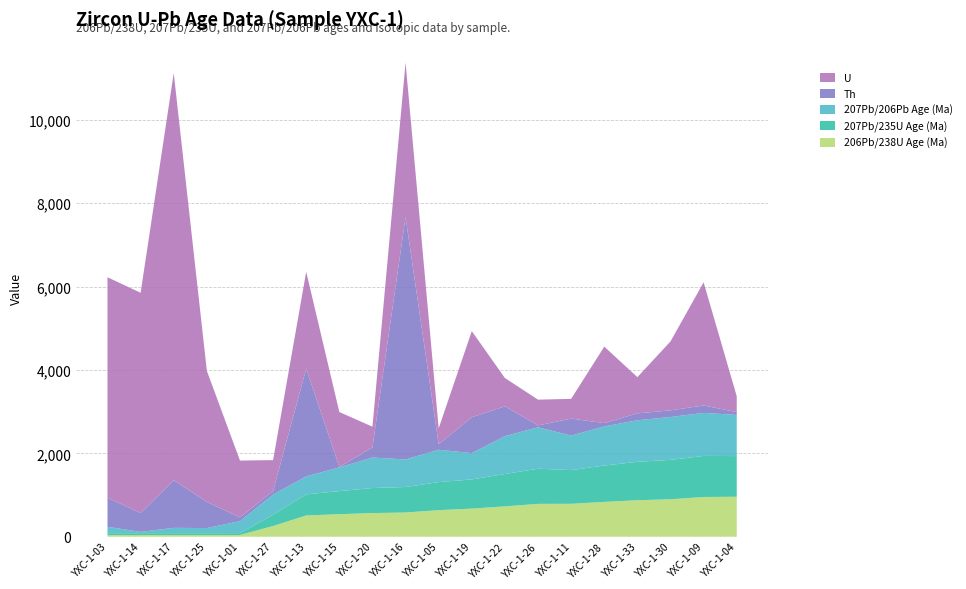

Reading left to right, extract all data points from this chart.

206Pb/238U Age (Ma): 41.1	42.3	41.9	41.1	42.4	258.0	511.0	541.0	568.0	582.0	638.0	675.0	729.0	789.0	790.0	836.0	876.0	899.0	954.0	960.0
207Pb/235U Age (Ma): 43.7	43.1	44.0	43.4	44.6	271.0	505.0	554.0	601.0	611.0	673.0	700.0	776.0	843.0	809.0	872.0	922.0	945.0	985.0	975.0
207Pb/206Pb Age (Ma): 154.0	31.6	128.0	124.0	287.0	483.0	432.0	569.0	731.0	661.0	776.0	632.0	909.0	994.0	828.0	939.0	996.0	1029.0	1033.0	987.0
Th: 699.0	452.0	1143.0	628.0	90.8	86.4	2583.0	11.5	241.0	5816.0	132.0	861.0	715.0	43.6	407.0	79.7	166.0	159.0	177.0	68.1
U: 5287.0	5284.0	9766.0	3143.0	1363.0	740.0	2324.0	1317.0	499.0	3705.0	383.0	2064.0	679.0	619.0	474.0	1834.0	869.0	1654.0	2954.0	381.0